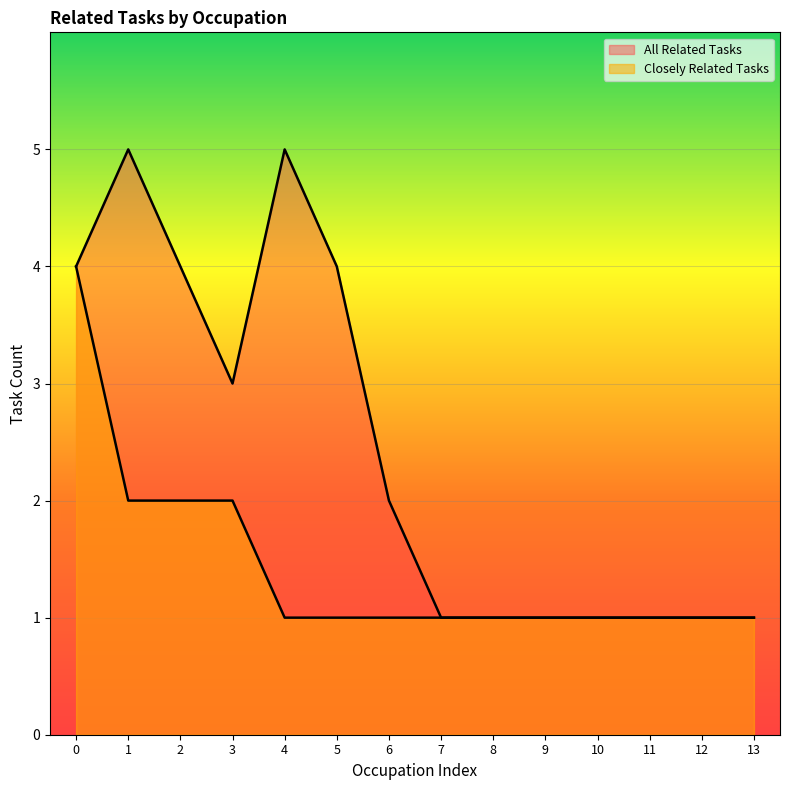

True or false: there are more than 0 points higher than both neighbors.

True